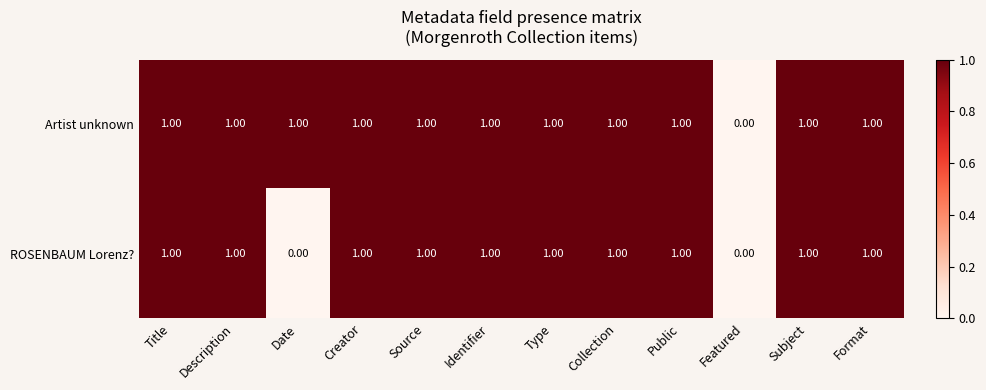

List the series in order of their overall mean, lowest first.

ROSENBAUM Lorenz?, Artist unknown